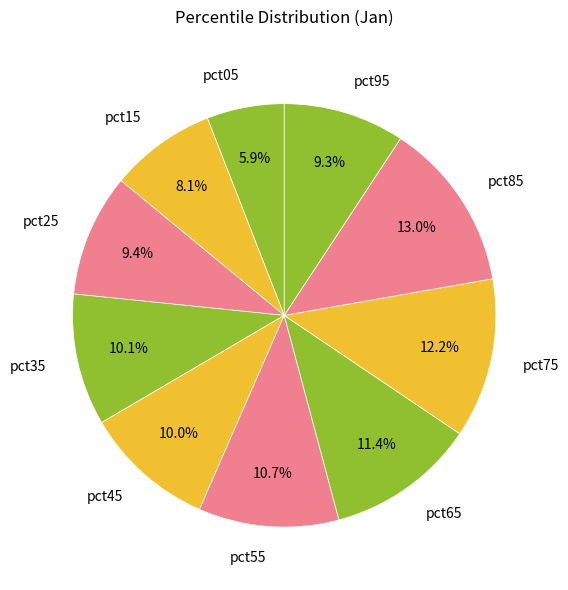

What is the ratio of the value at pct35 to the value at pct85?

0.8